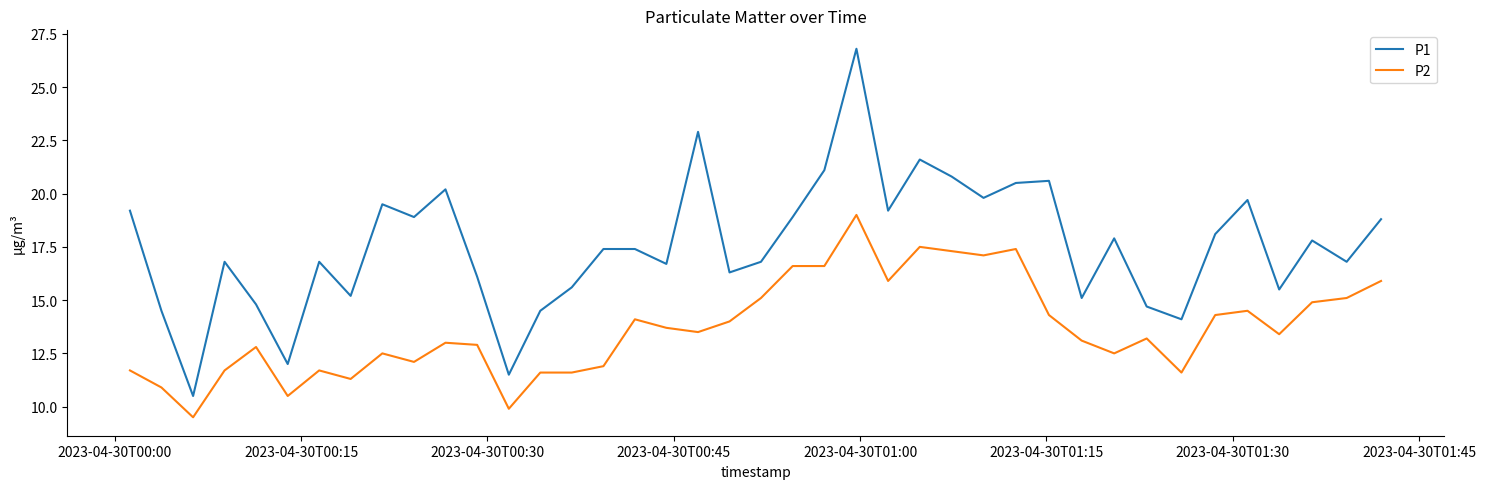

True or false: P1 and P2 cross at least once.

False